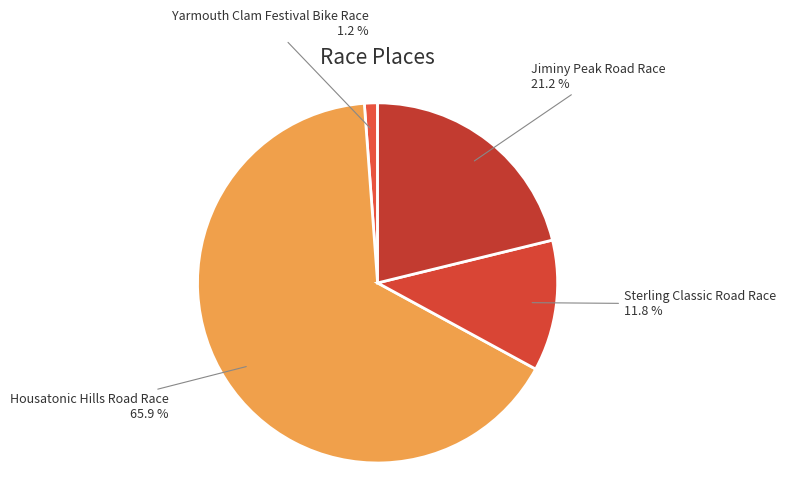

Count the number of slices in the pie.

4